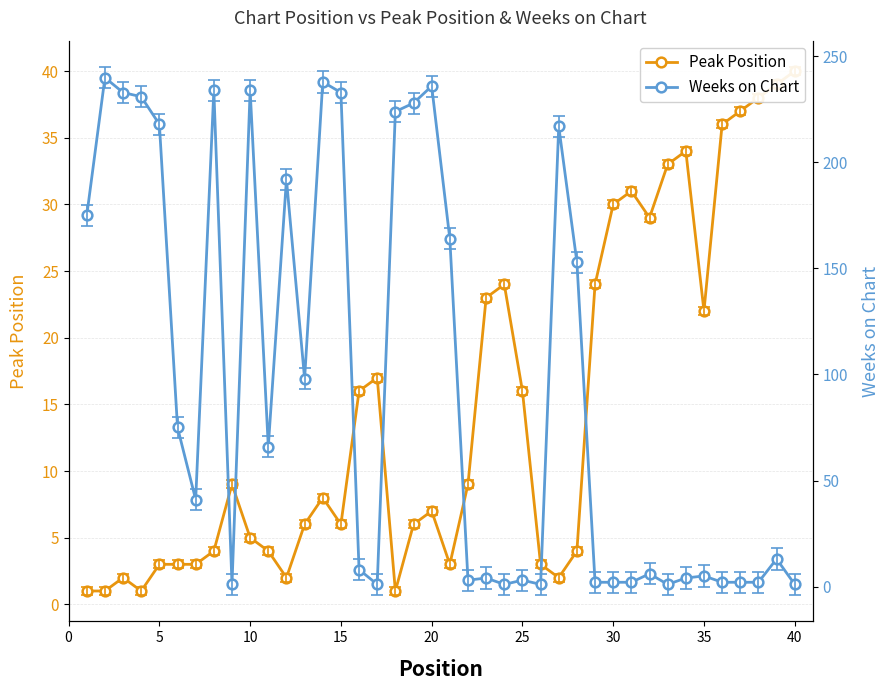

What is the average value of the Weeks on Chart series?

95